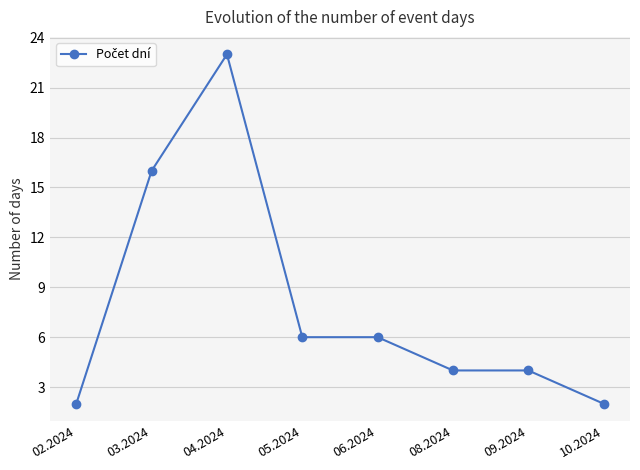

At which category does the data reach its first local peak?

04.2024